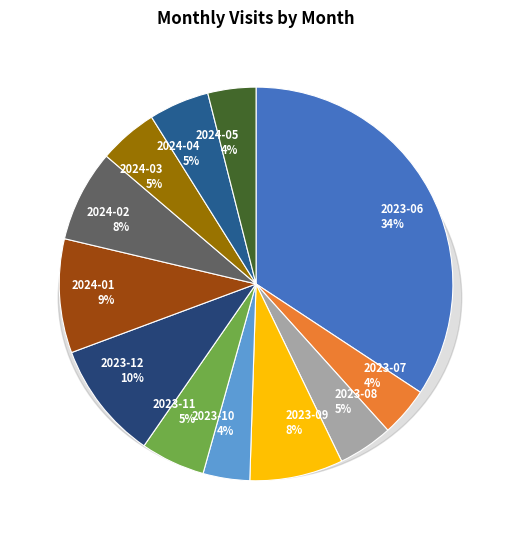

How many segments does this pie chart have?

12